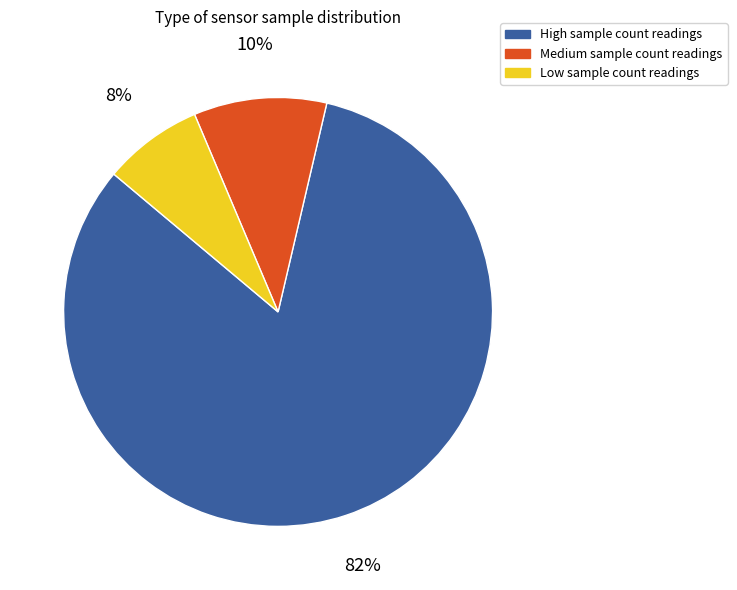

Approximately how many times larger is the value at High sample count readings compared to Medium sample count readings?

8.2